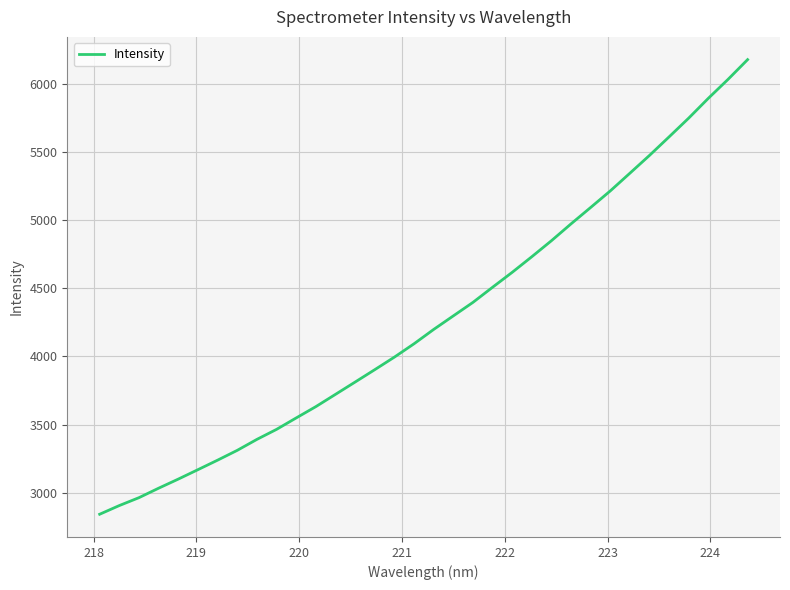

How many values are below 4198?

17